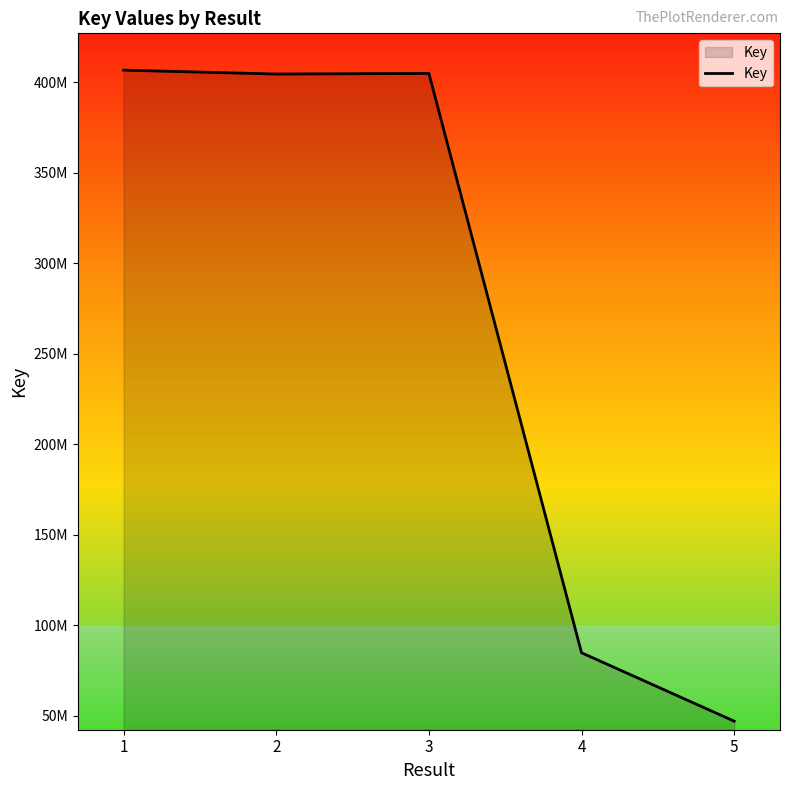

Is it true that the value at 1 is 406588636?

True